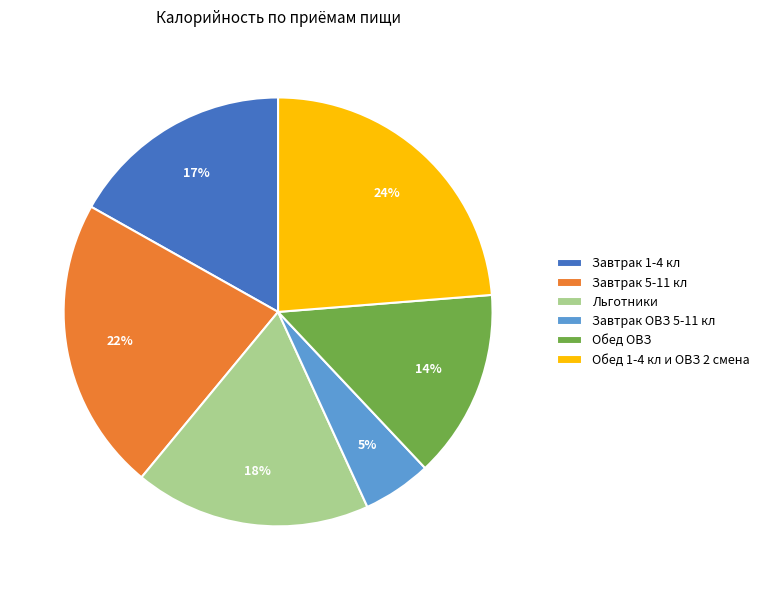

To the nearest percent, what is the combined percentage of Льготники and Обед ОВЗ?

32%